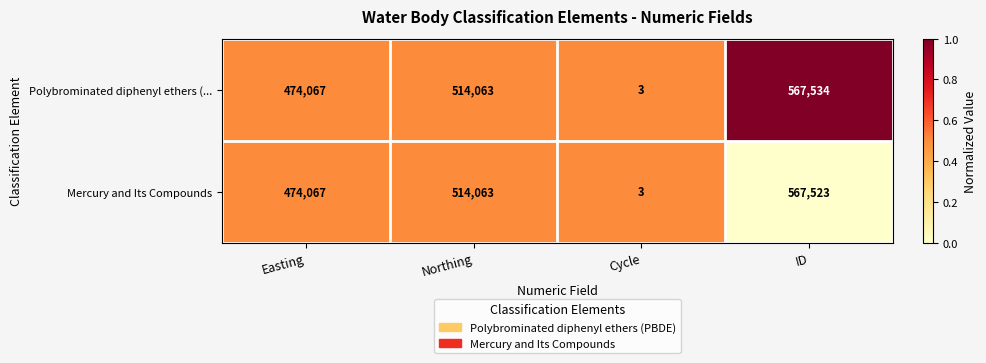

What is the total value across all series at ID?

1135057